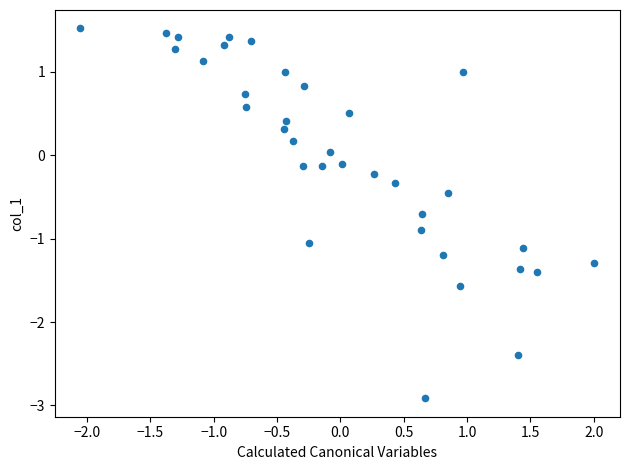

What is the range of X values (max minus min)?

4.1